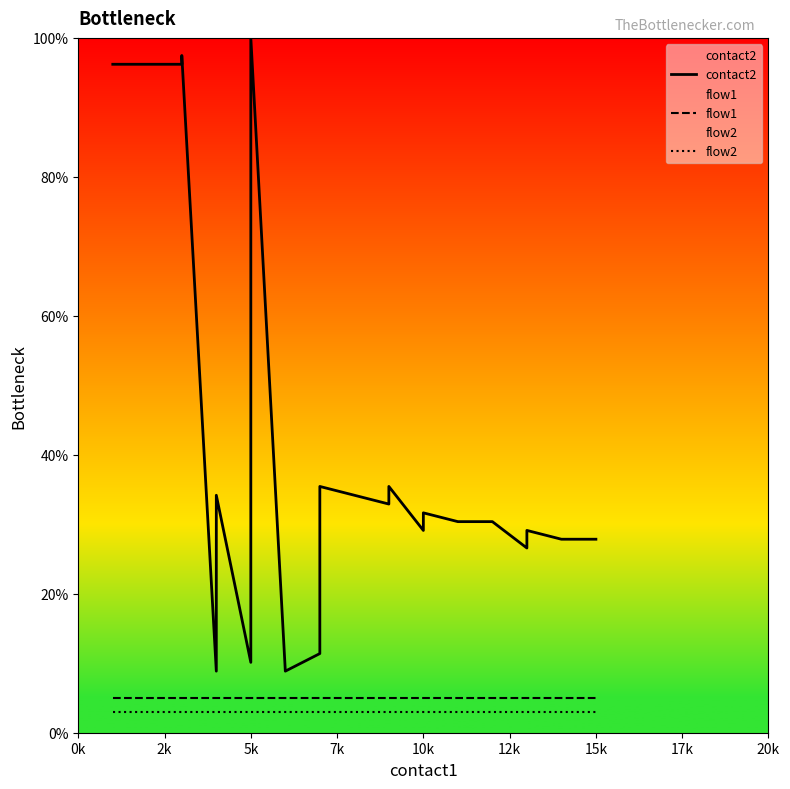

True or false: flow2 and flow1 cross at least once.

False